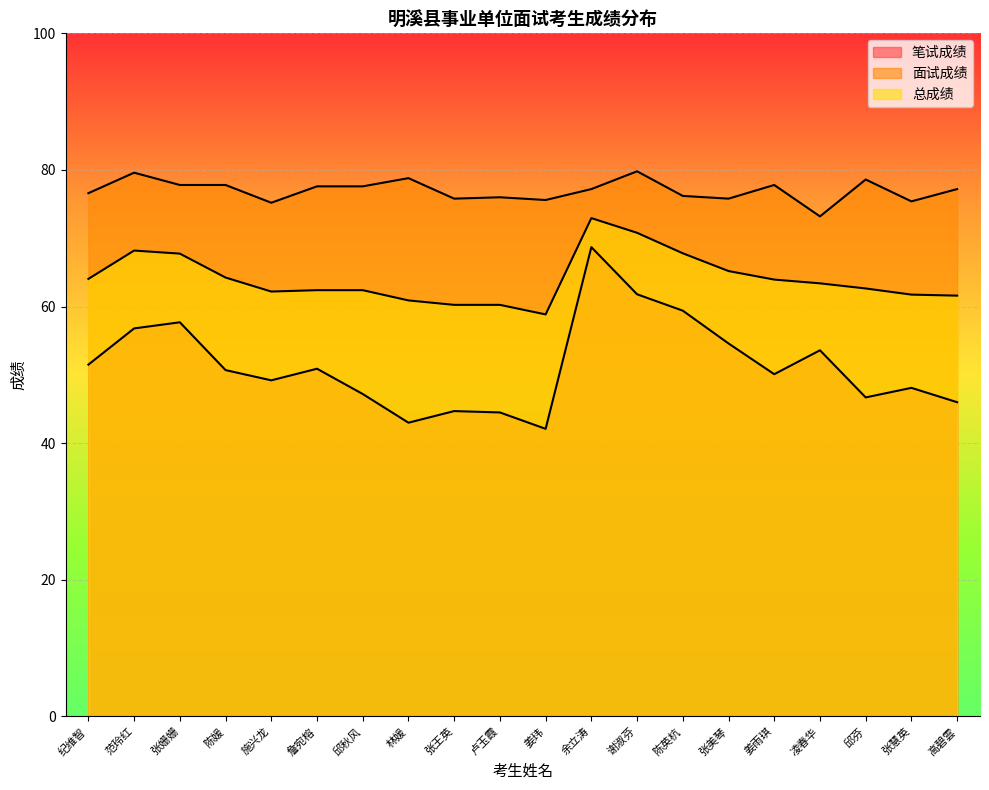

What is the difference between the highest and lowest values at 施兴龙?

26.0